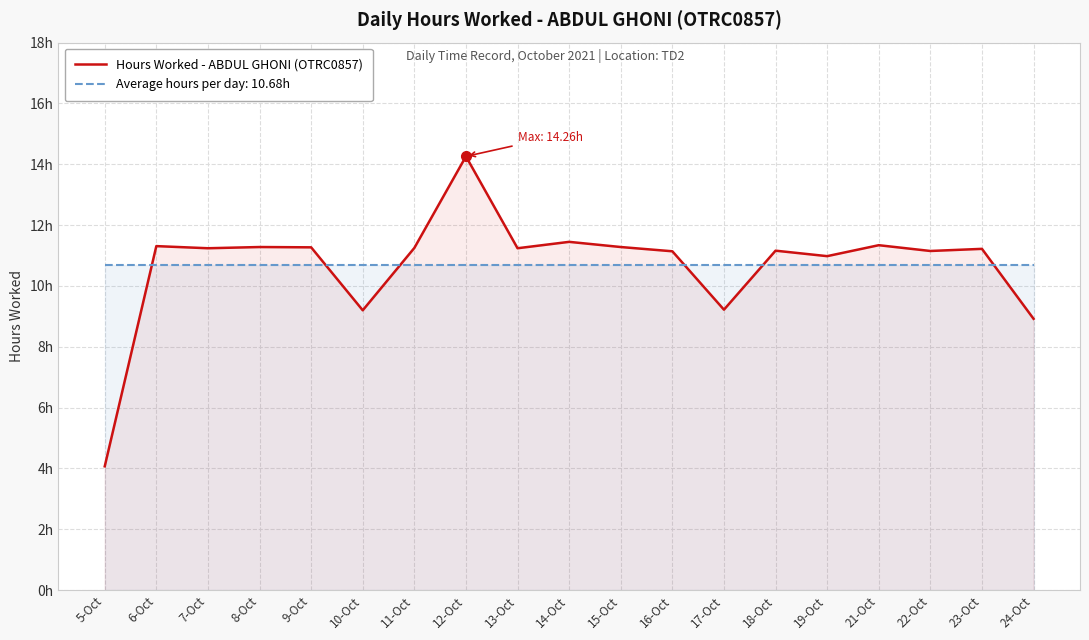

Reading left to right, extract all data points from this chart.

5-Oct=4.1	6-Oct=11.3	7-Oct=11.2	8-Oct=11.3	9-Oct=11.3	10-Oct=9.2	11-Oct=11.2	12-Oct=14.3	13-Oct=11.2	14-Oct=11.4	15-Oct=11.3	16-Oct=11.1	17-Oct=9.2	18-Oct=11.2	19-Oct=11.0	21-Oct=11.3	22-Oct=11.2	23-Oct=11.2	24-Oct=8.9